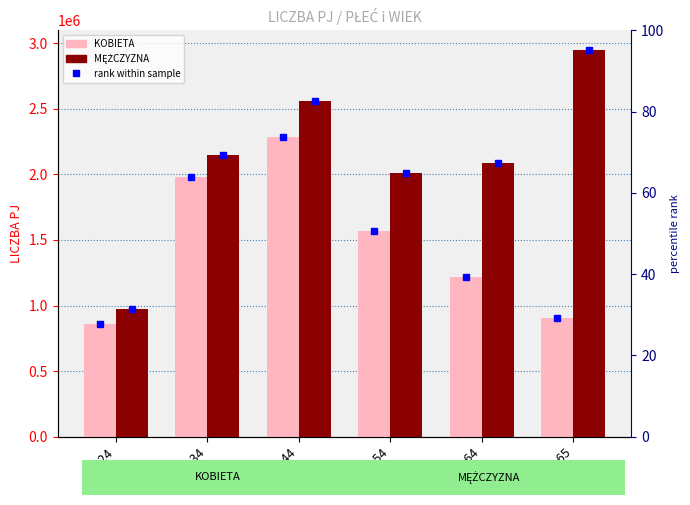

Reading right to left, transcribe all the data shown in this chart.

KOBIETA: OD 65=904981	55-64=1215380	45-54=1566949	35-44=2285412	25-34=1982762	18-24=857489
MĘŻCZYZNA: OD 65=2951870	55-64=2084327	45-54=2007662	35-44=2558926	25-34=2149756	18-24=971720